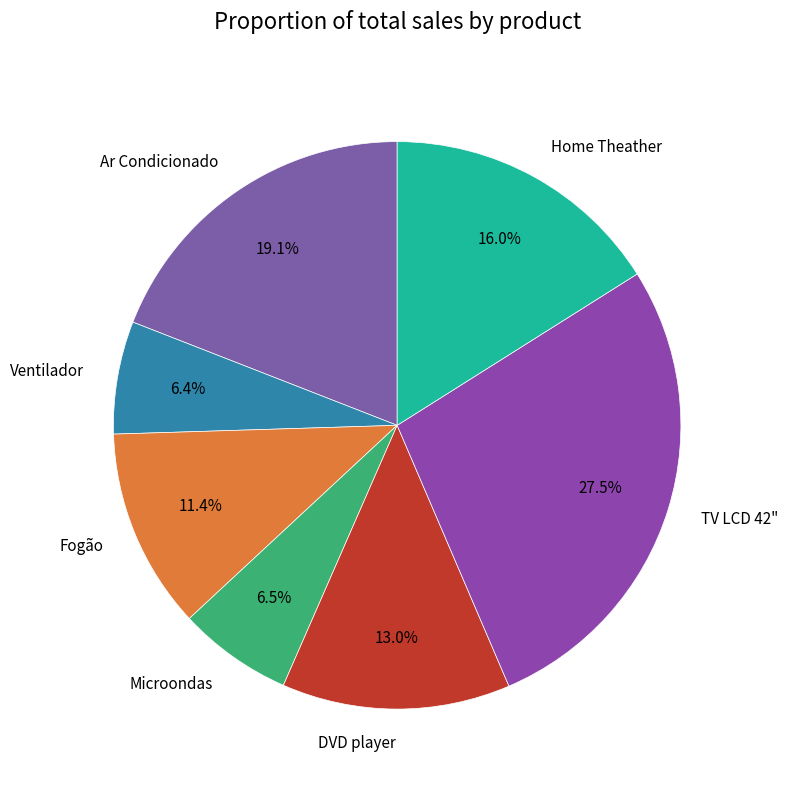

How many segments does this pie chart have?

7